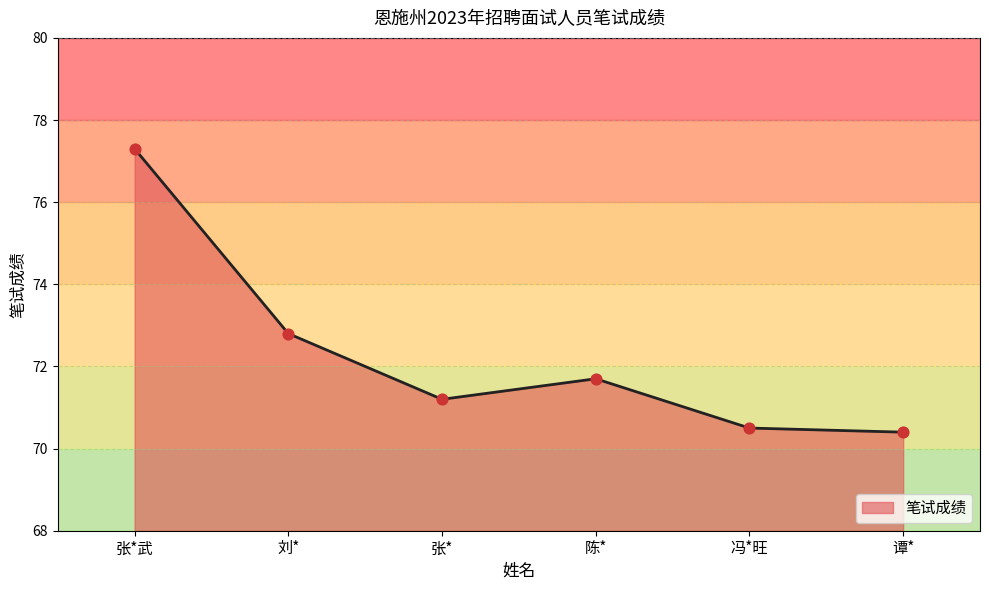

Approximately how many times larger is the value at 张* compared to 冯*旺?

1.0